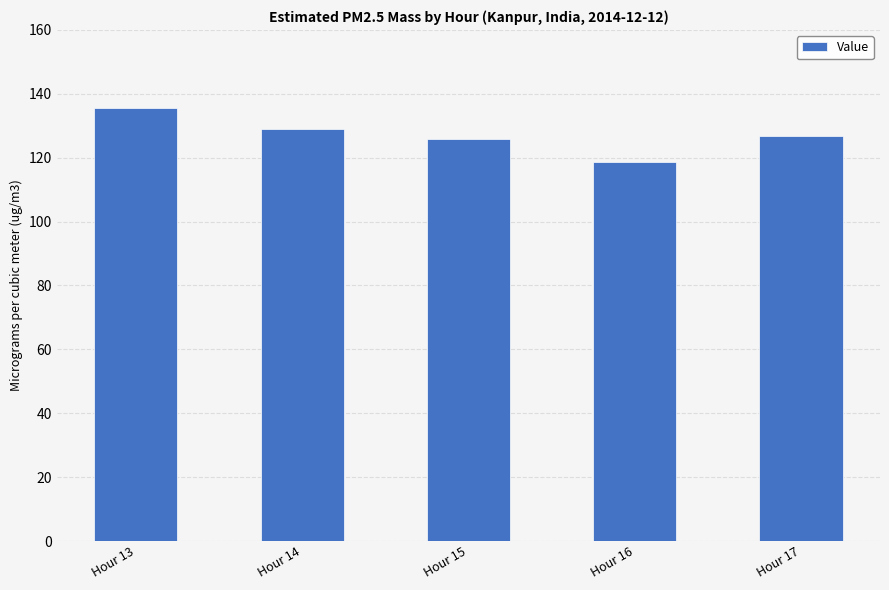

At which category does the chart reach its minimum across all series?

Hour 16